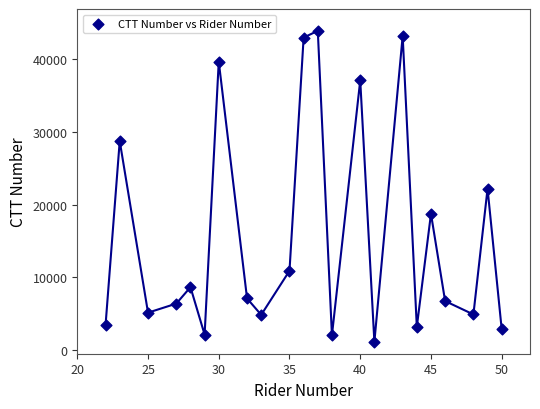

What is the range of Y values (max minus min)?

42720